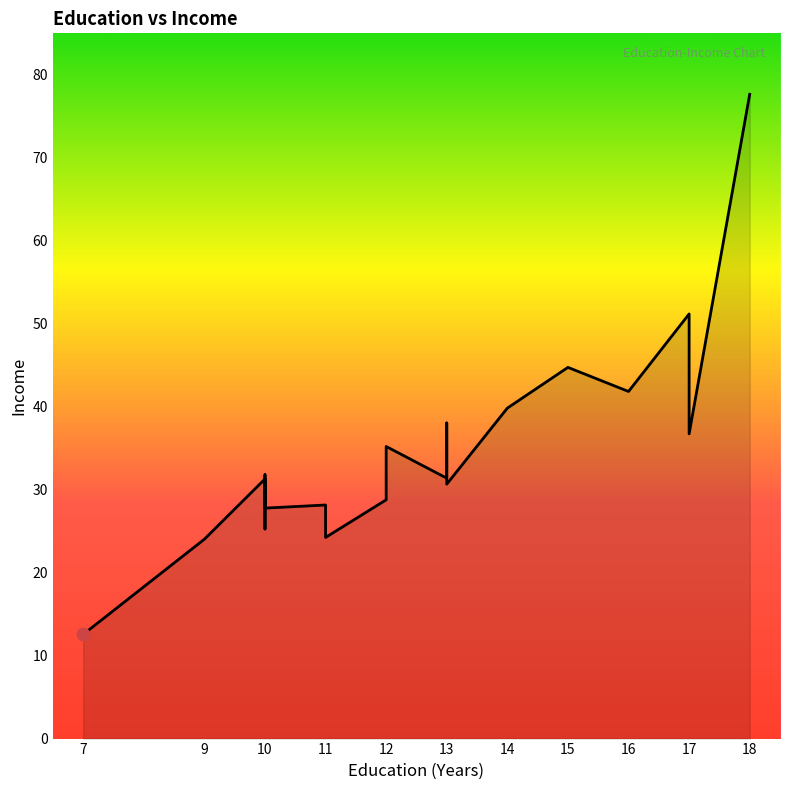

Approximately how many times larger is the value at 17 compared to 13?

1.6